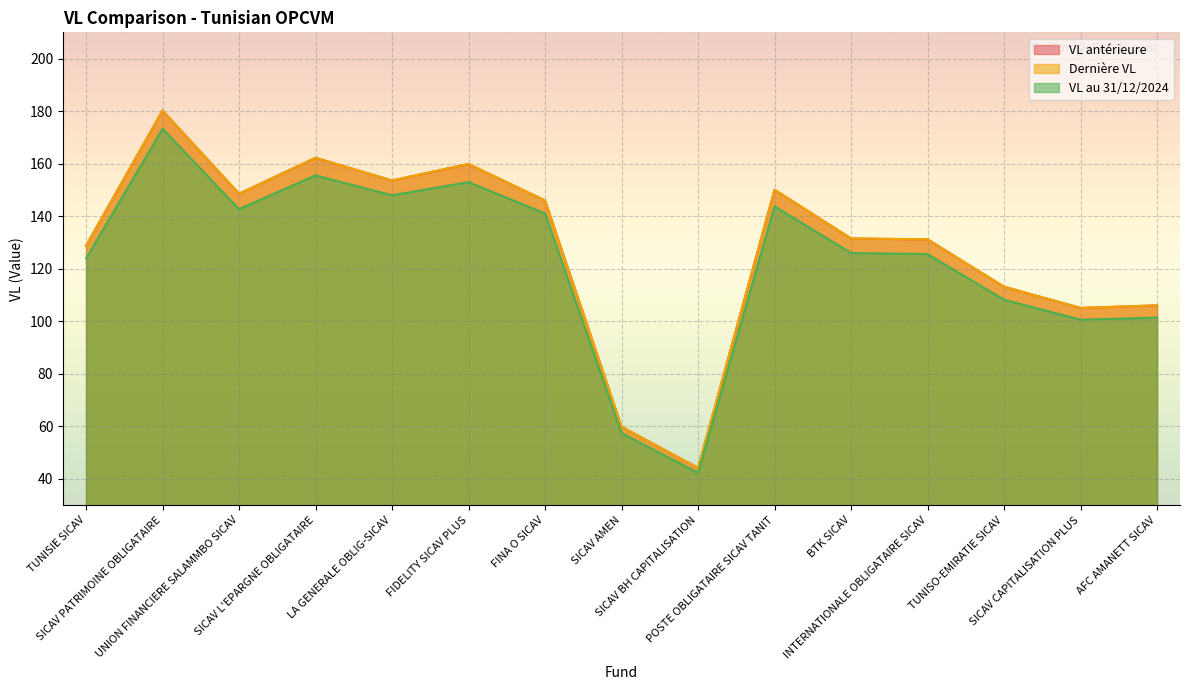

The value of Dernière VL at FIDELITY SICAV PLUS is 159.9. True or false?

True